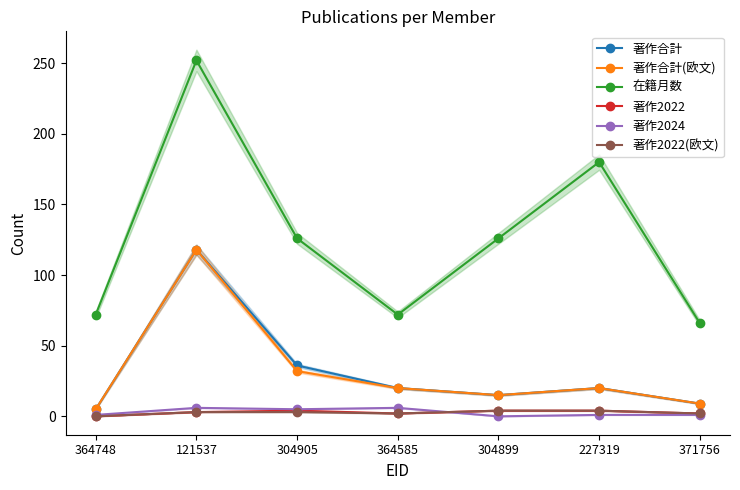

What is the difference between the 著作2022(欧文) values at 364748 and 227319?

4